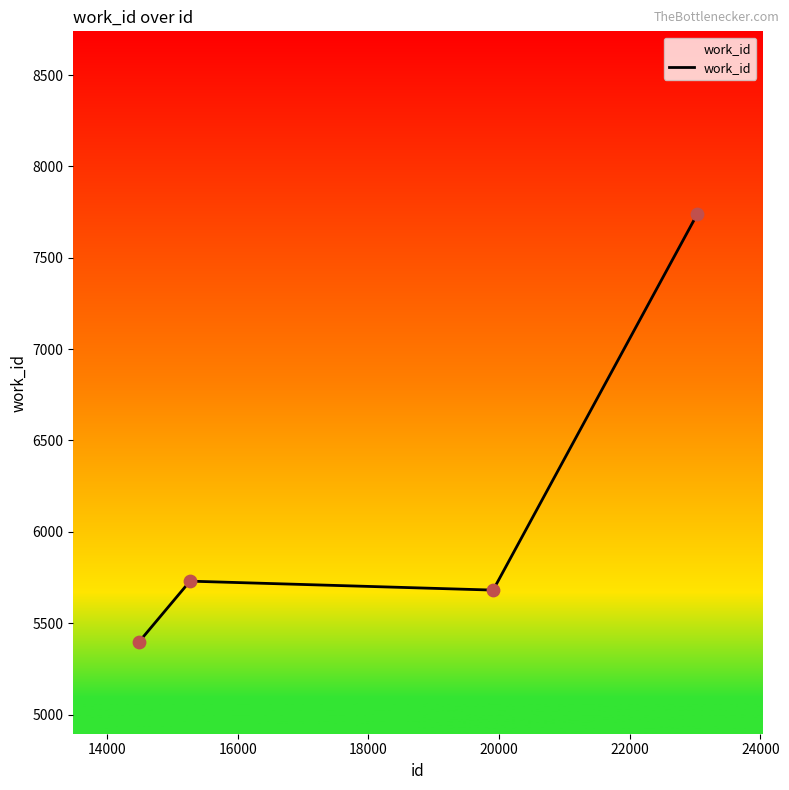

True or false: there are more than 1 points higher than both neighbors.

False